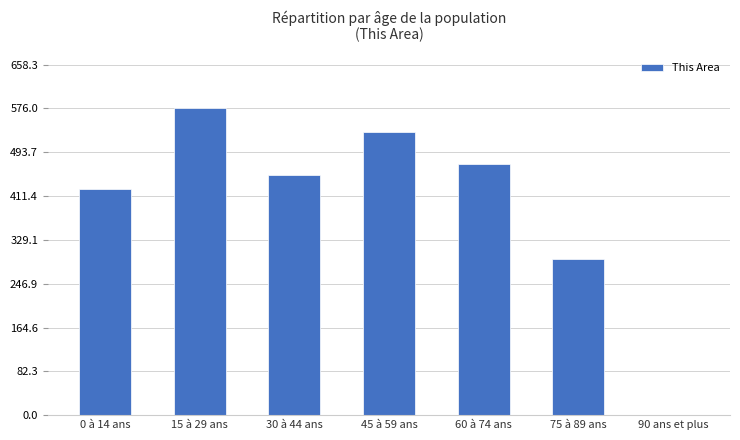

What is the change in value from 45 à 59 ans to 60 à 74 ans?

-59